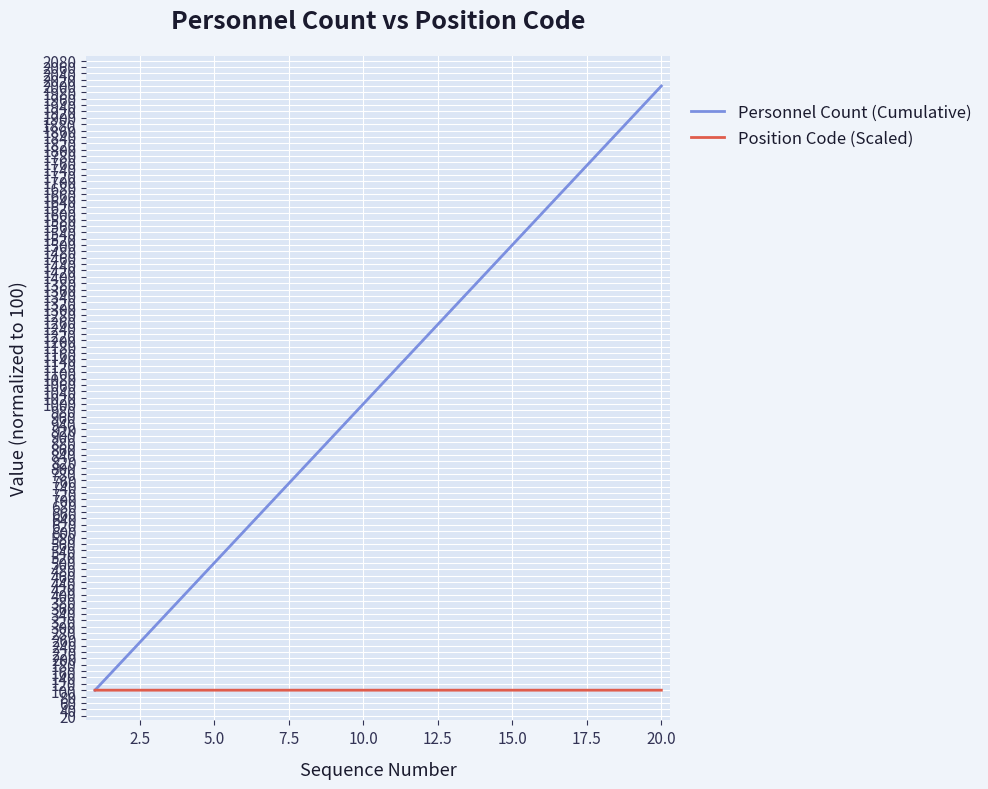

Which series has the largest range (max minus min)?

Personnel Count (Cumulative)